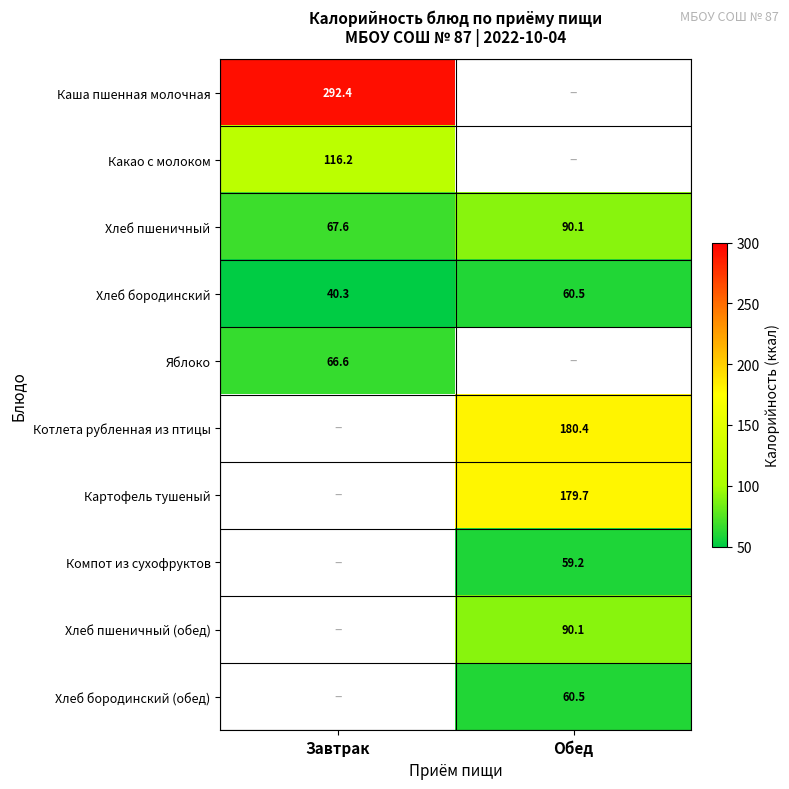

How many values in the Хлеб бородинский series are below 60?

1